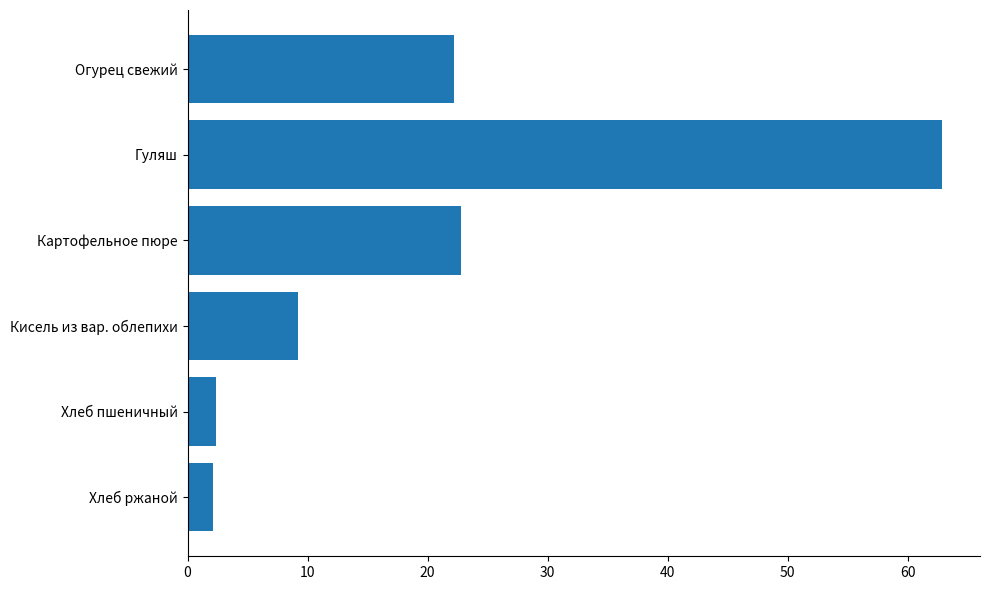

The chart shows a value of 9.0 at Огурец свежий. True or false?

False